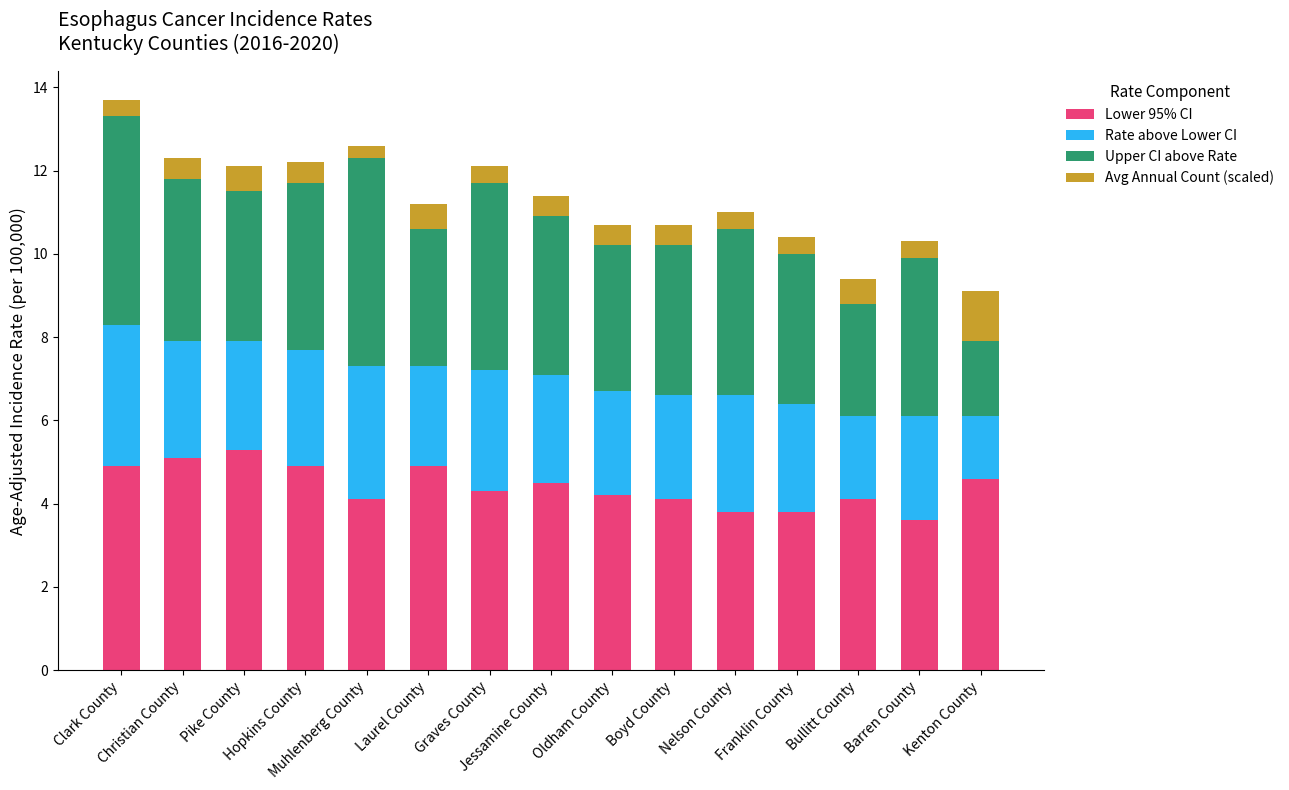

What is the difference between the second highest and second lowest values in the Lower 95% CI series?

1.3